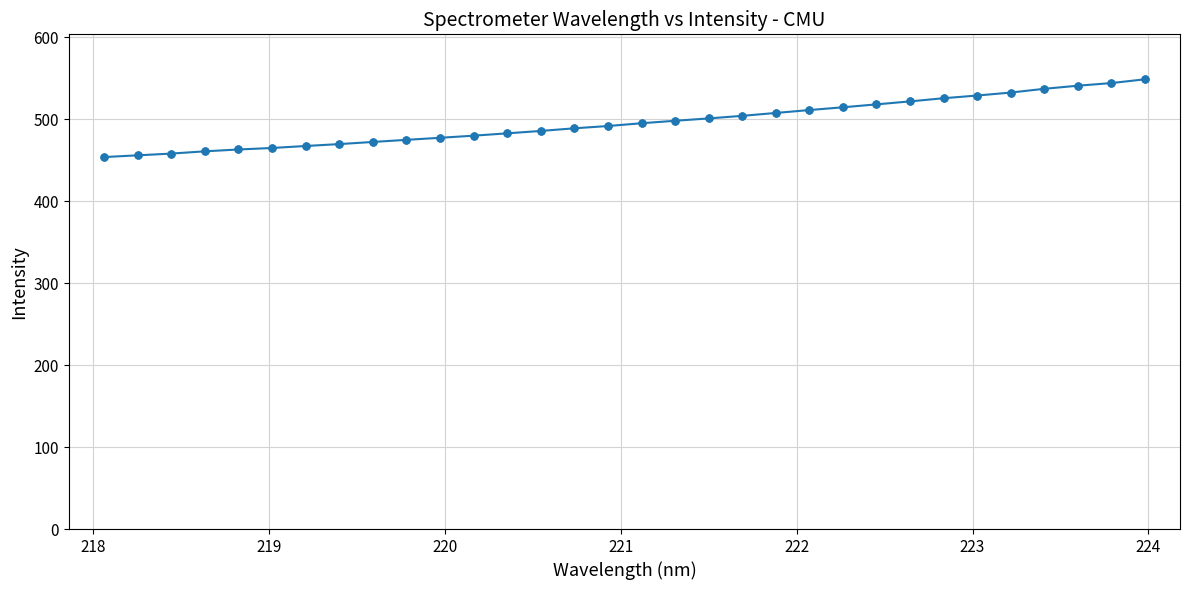

What is the value of the 30th point from the left?

540.7